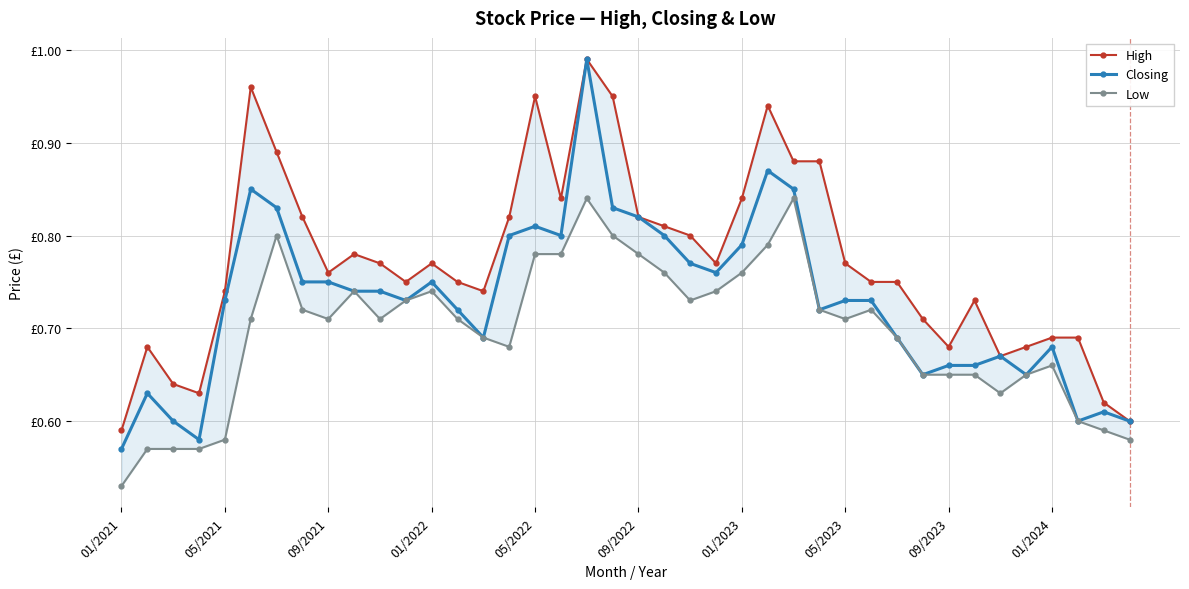

What is the difference between the highest and lowest values at 37?

0.1